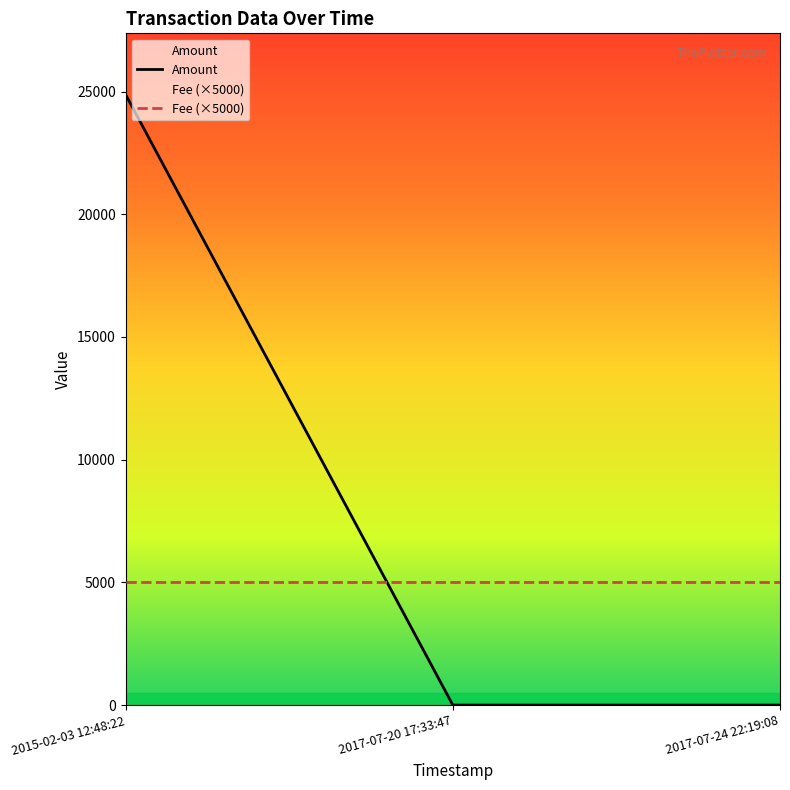

The Fee (×5000) series shows 5000 at 2017-07-20 17:33:47. True or false?

True